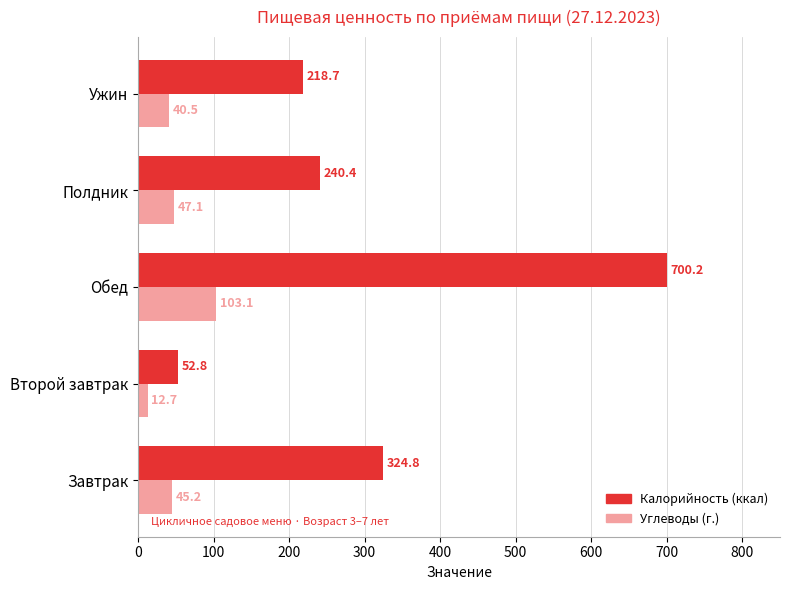

List the labels in order of Углеводы (г.) value, largest first.

Обед, Полдник, Завтрак, Ужин, Второй завтрак